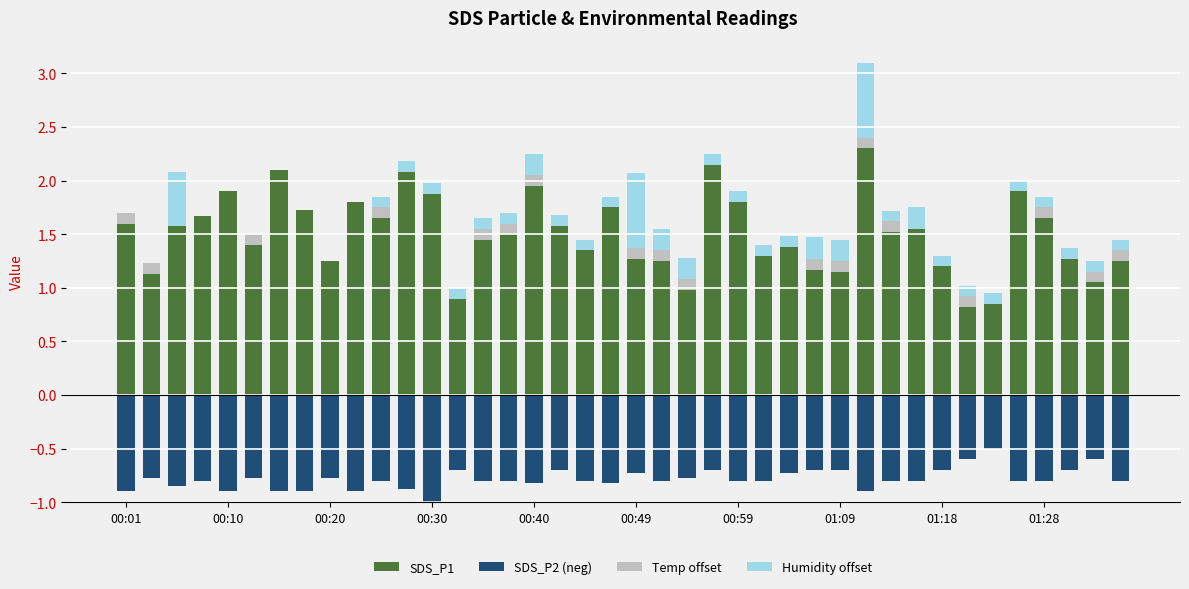

What is the label of the 10th bar from the right?

30